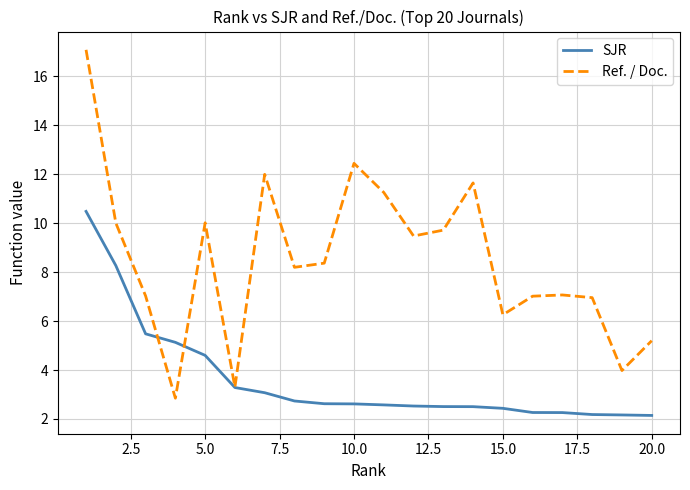

What is the greatest value displayed?

17.1